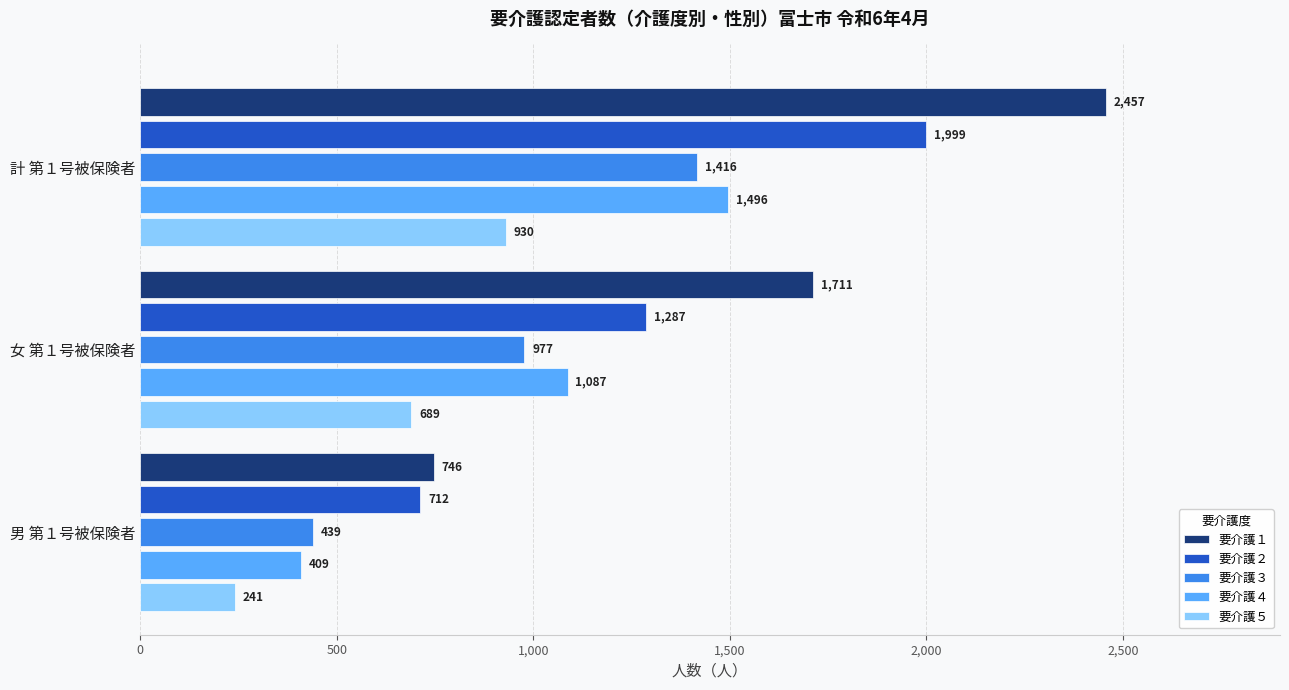

What is the sum of all 要介護４ values?

2992